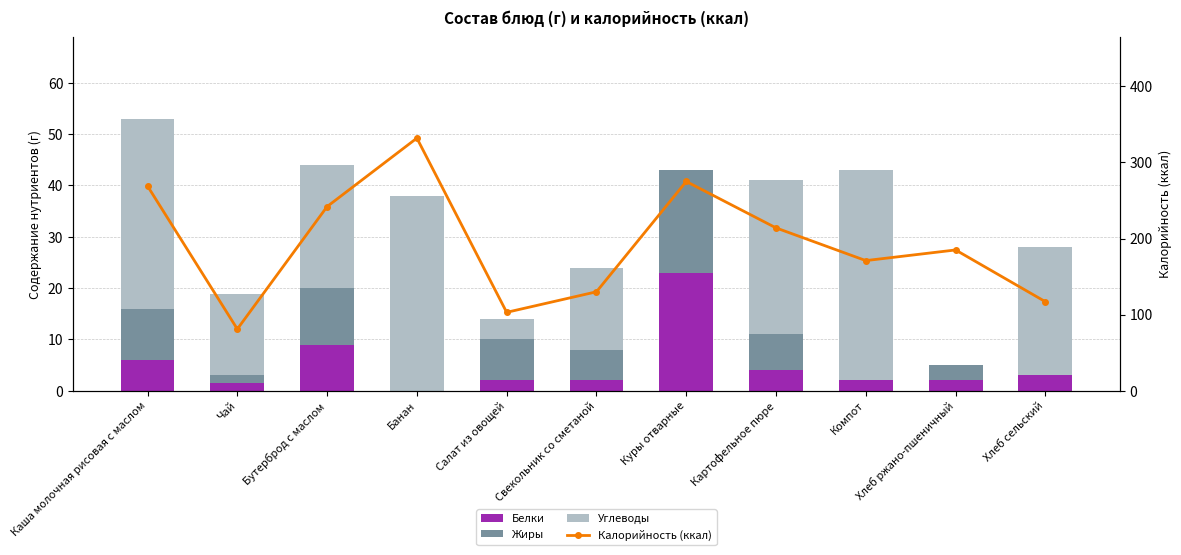

List the labels in order of Жиры value, smallest first.

Банан, Компот, Хлеб сельский, Чай, Хлеб ржано-пшеничный, Свекольник со сметаной, Картофельное пюре, Салат из овощей, Каша молочная рисовая с маслом, Бутерброд с маслом, Куры отварные